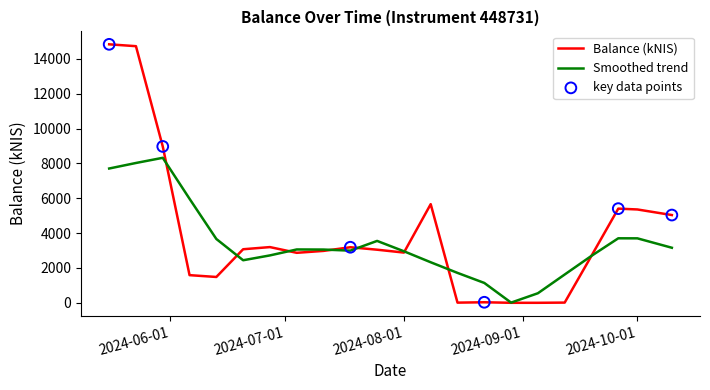

Which series has the widest spread of values?

Balance (kNIS)